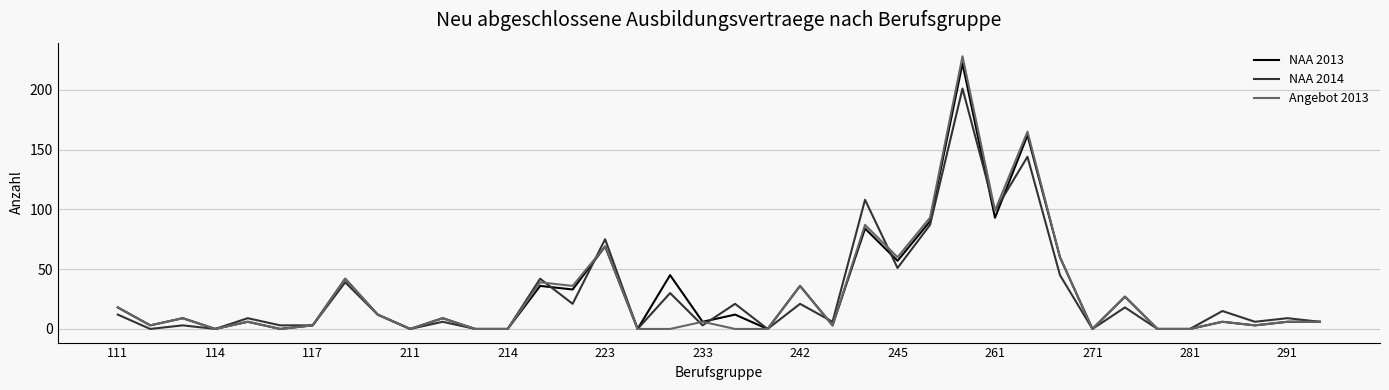

Which series has the widest spread of values?

Angebot 2013